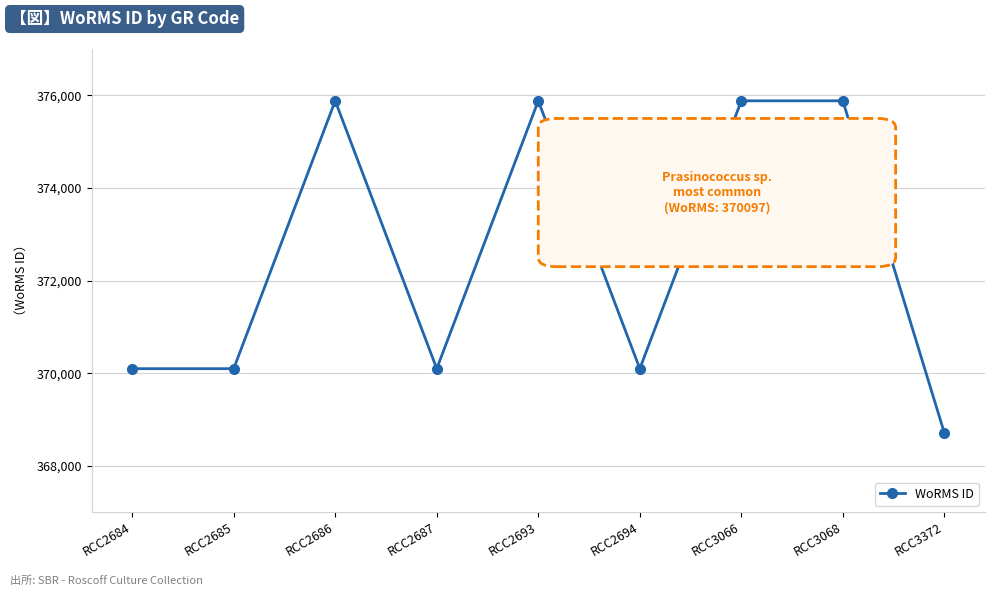

What is the maximum value shown in the chart?

375881